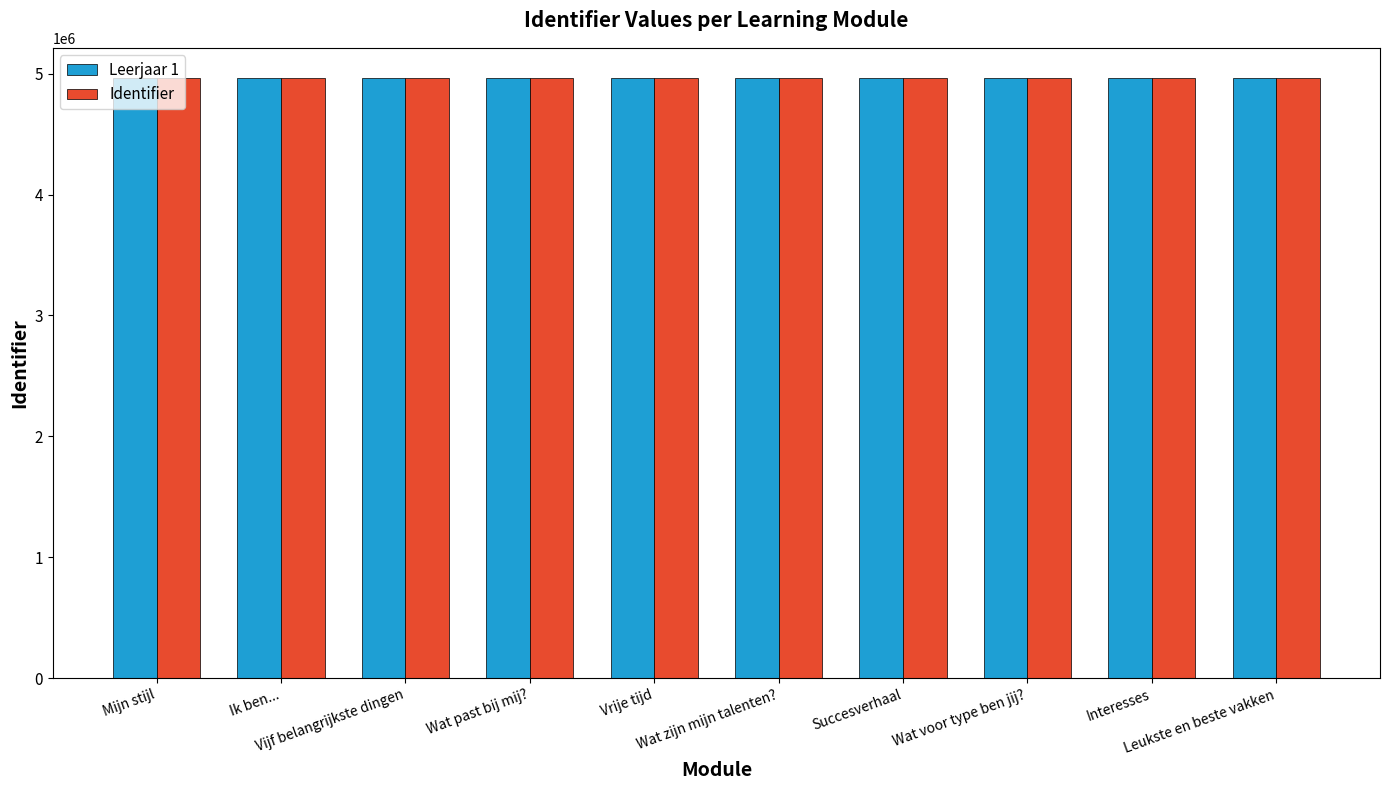

What is the average value of the Identifier series?

4965174